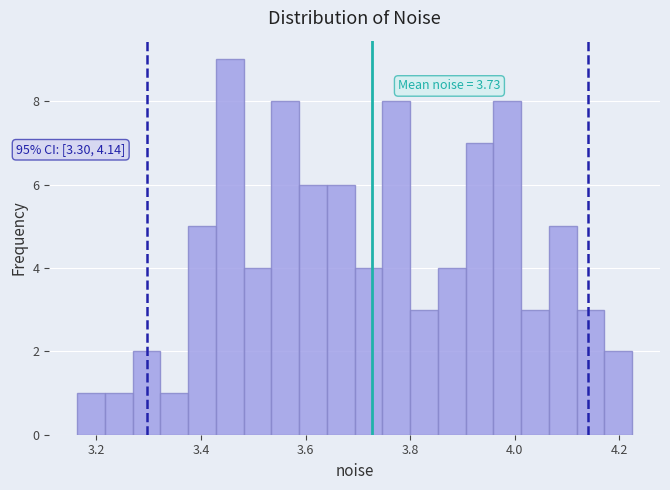

Around what value on the x-axis is the tallest bar? Give the approximate position of its centre, as read against the axis.

3.46